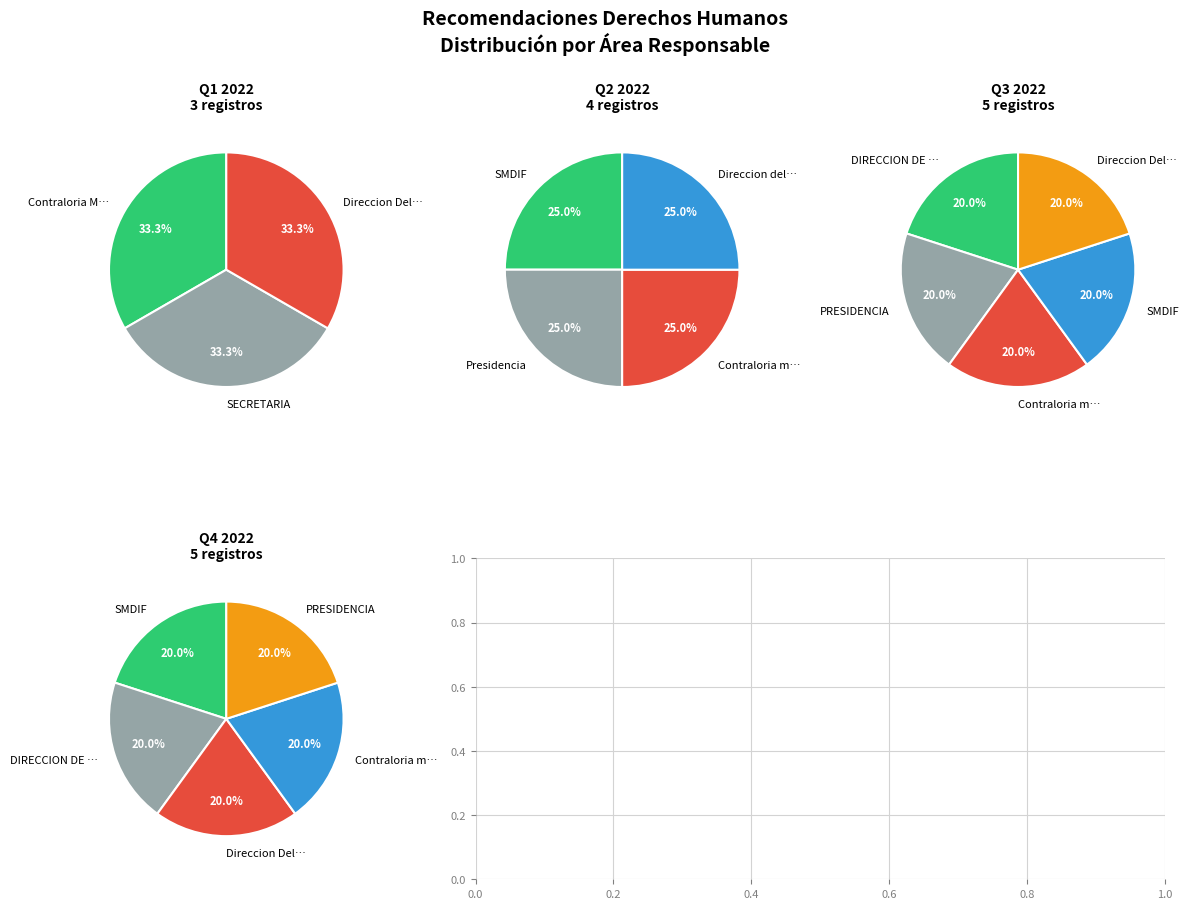

What portion of the pie excludes Direccion Del Instituto Municipal?

80.0%